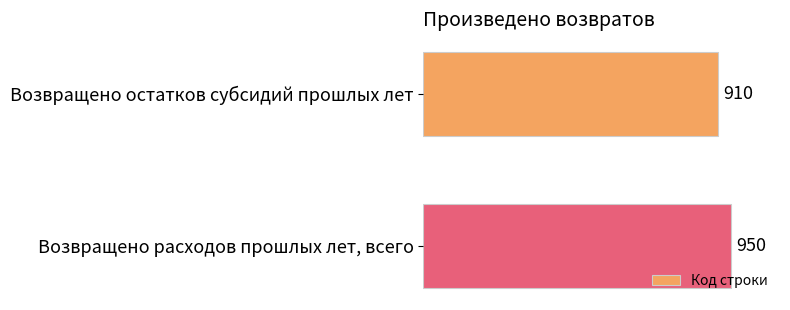

Rank the categories by value from lowest to highest.

Возвращено остатков субсидий прошлых лет, Возвращено расходов прошлых лет, всего